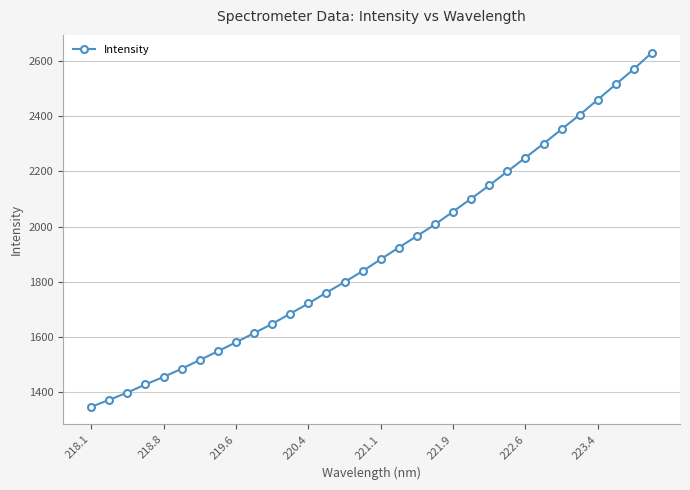

What is the maximum value shown in the chart?

2631.4